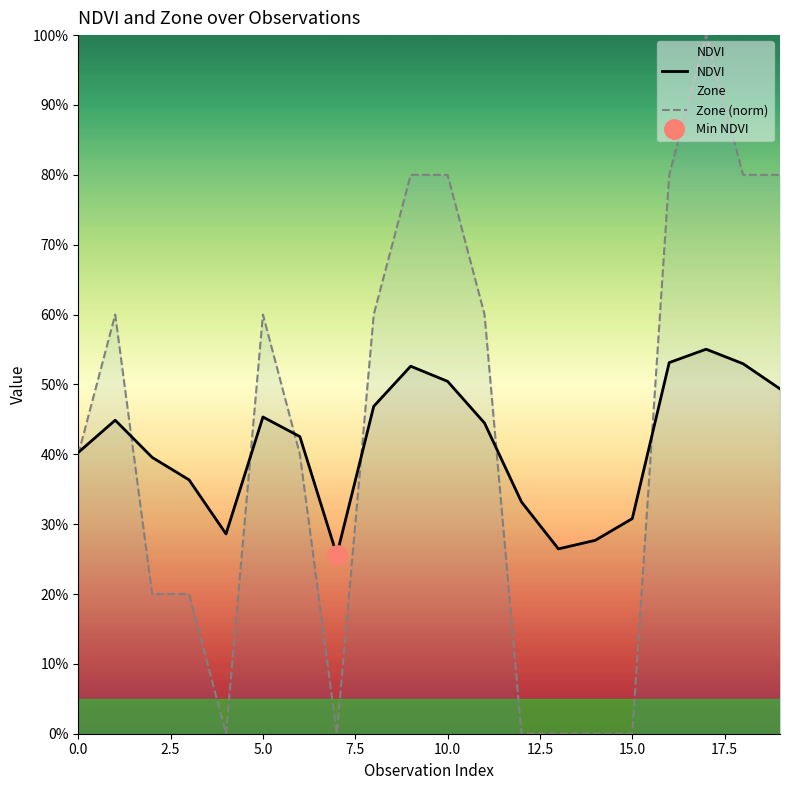

Count the number of data series in this chart.

2